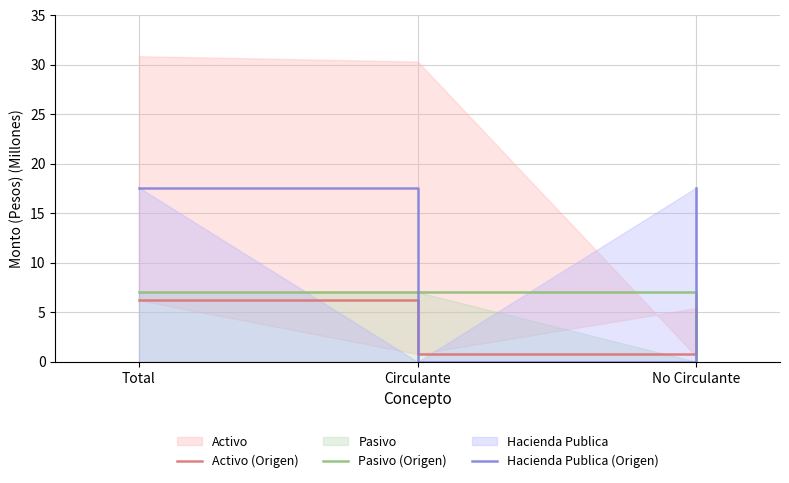

Where is Hacienda Publica (Origen) nearest to the value 8?

Circulante